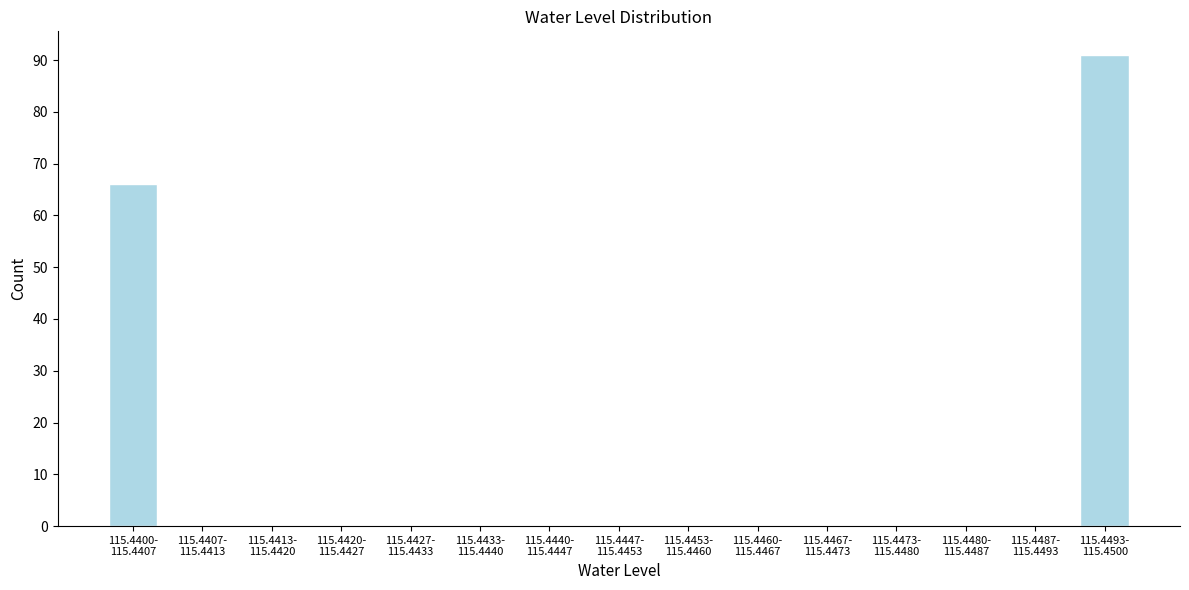

What is the maximum value shown in the chart?

91